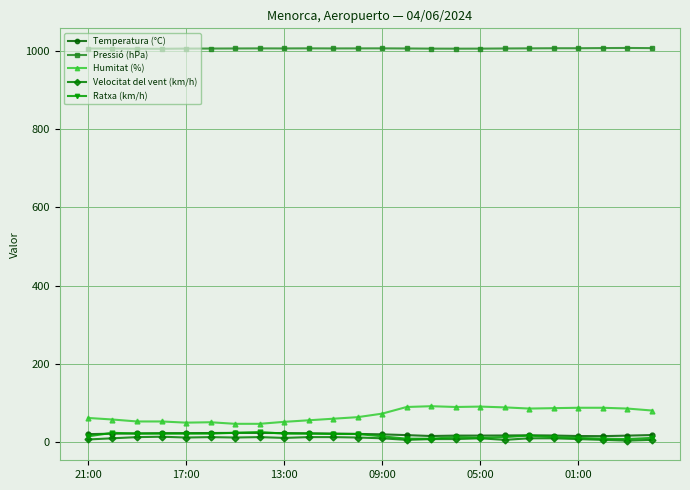

Count the number of data series in this chart.

5